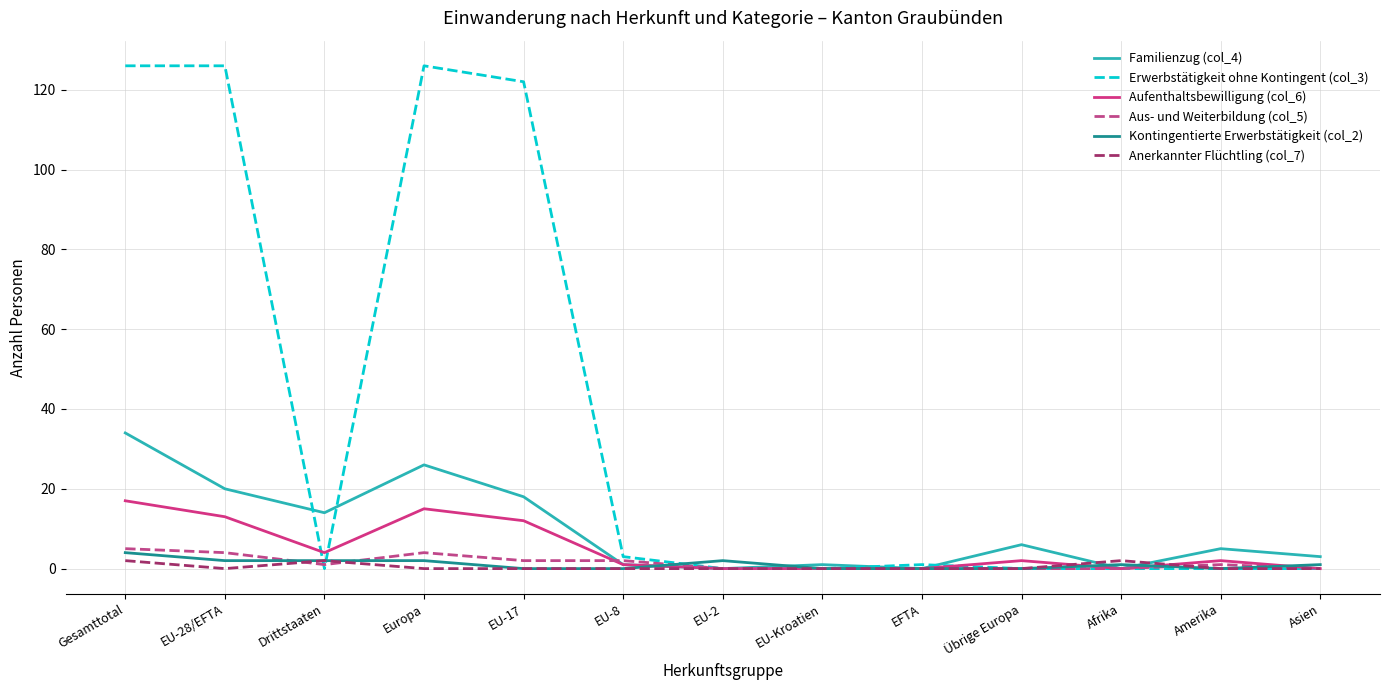

True or false: Erwerbstätigkeit ohne Kontingent (col_3) has a value of -53 at Übrige Europa.

False